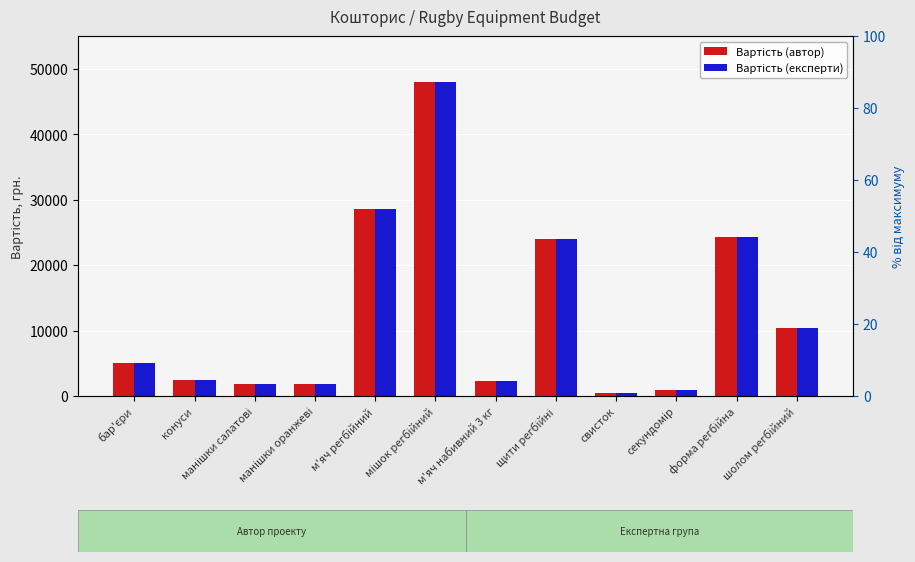

The Вартість (експерти) series shows 1800 at манішки оранжеві. True or false?

True